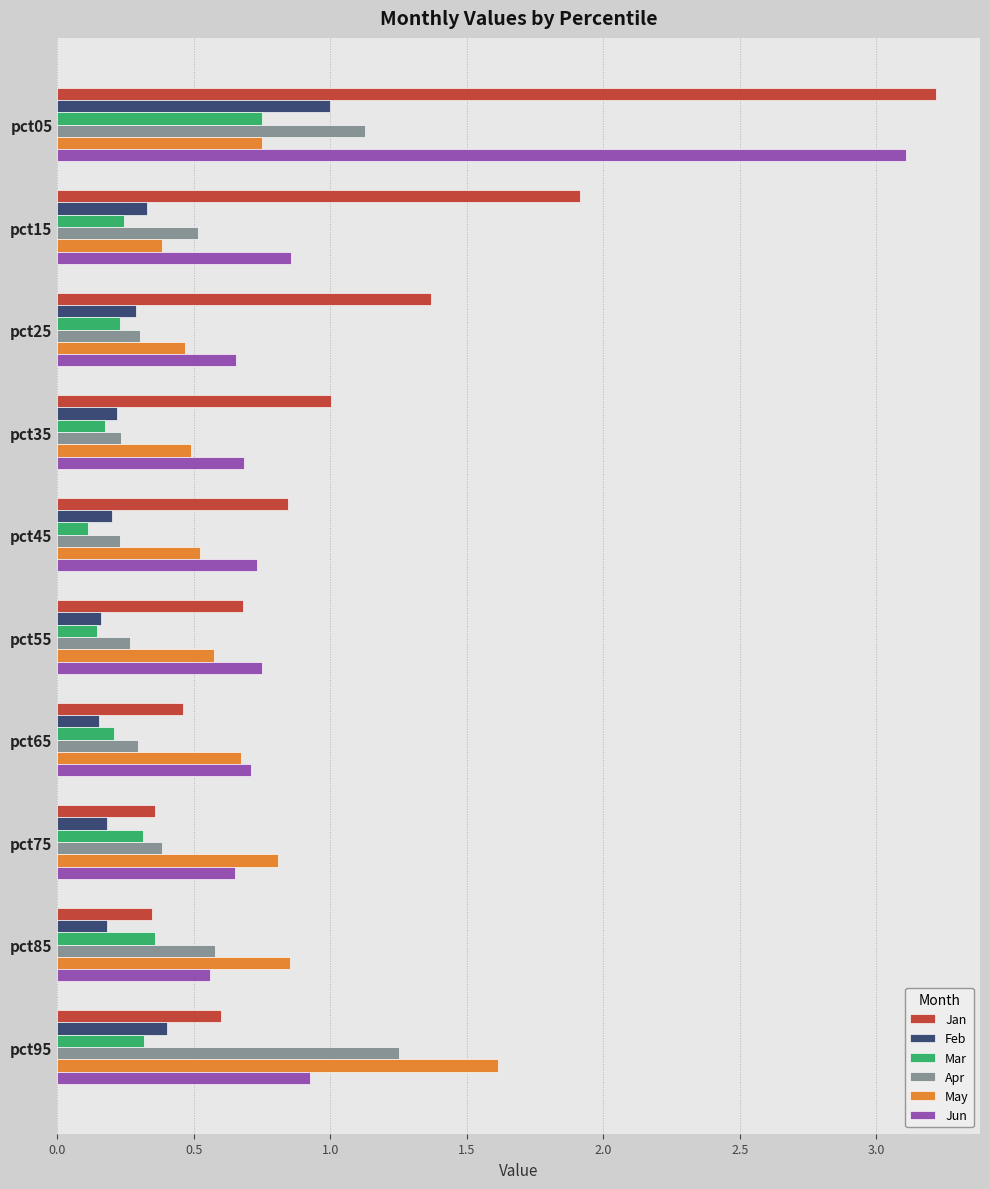

At which category is the sum across all series the highest?

pct05